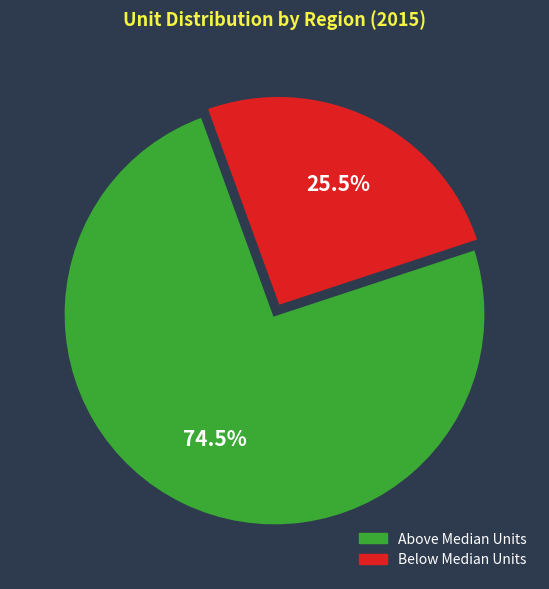

Is there any slice that represents more than half of the pie?

Yes